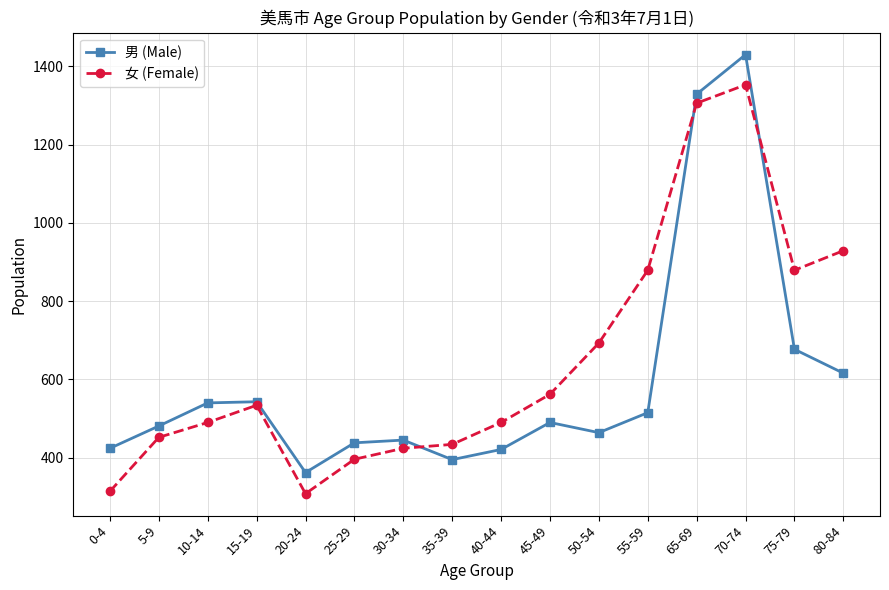

What is the approximate value of 男 (Male) at 40-44, to the nearest 100?

400